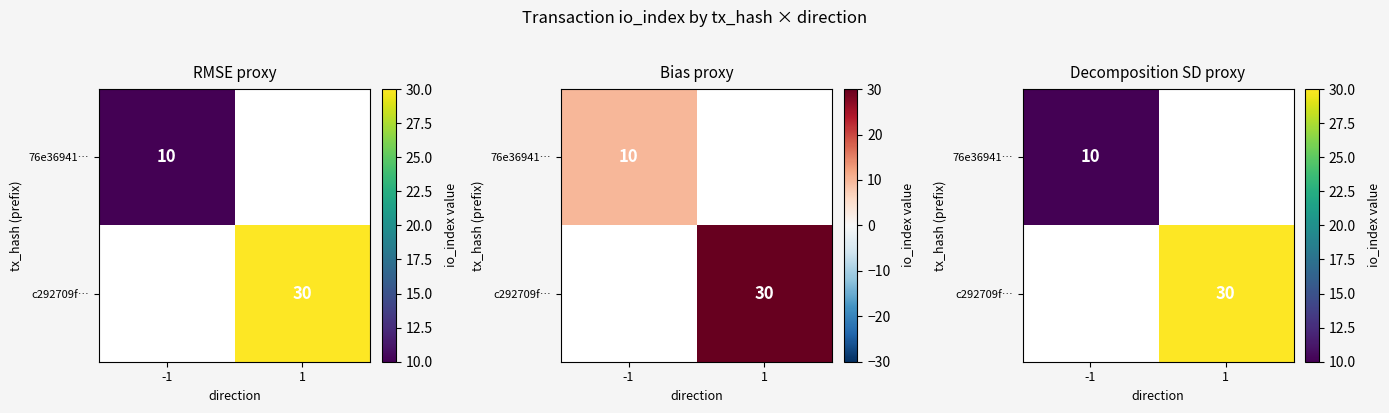

What is the maximum value shown in the chart?

30.0